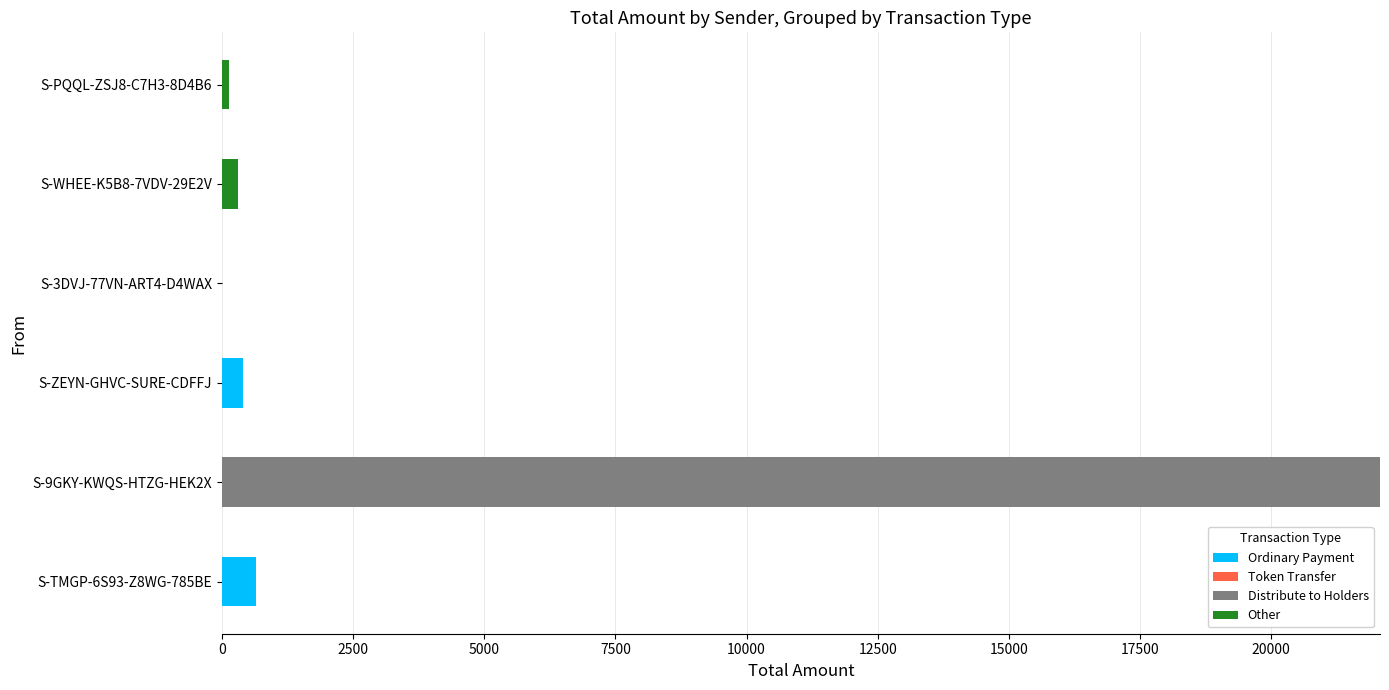

What is the maximum value for Ordinary Payment?

640.0